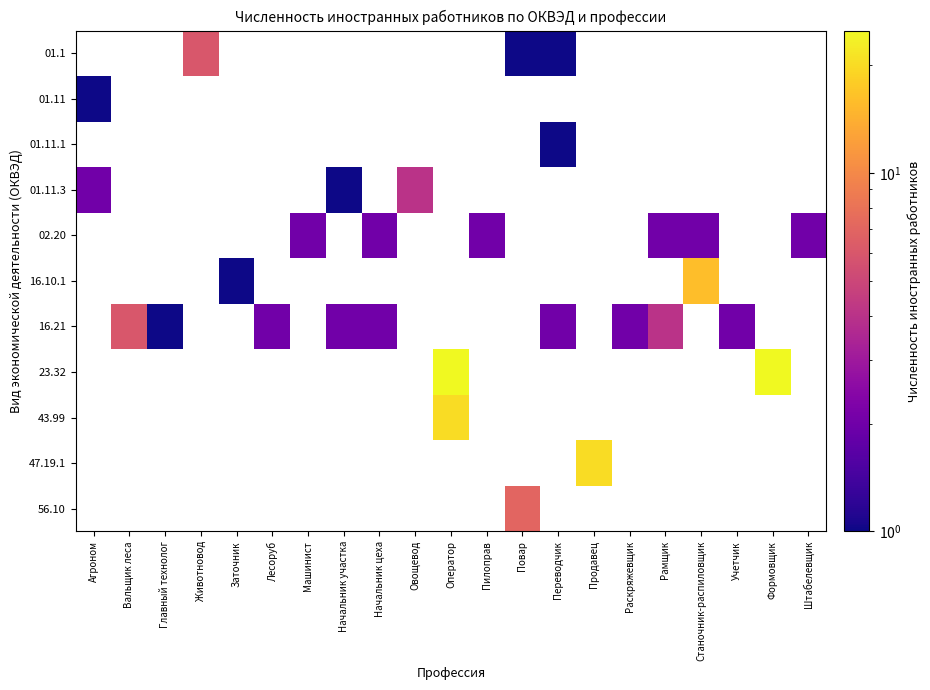

Count the number of data series in this chart.

11